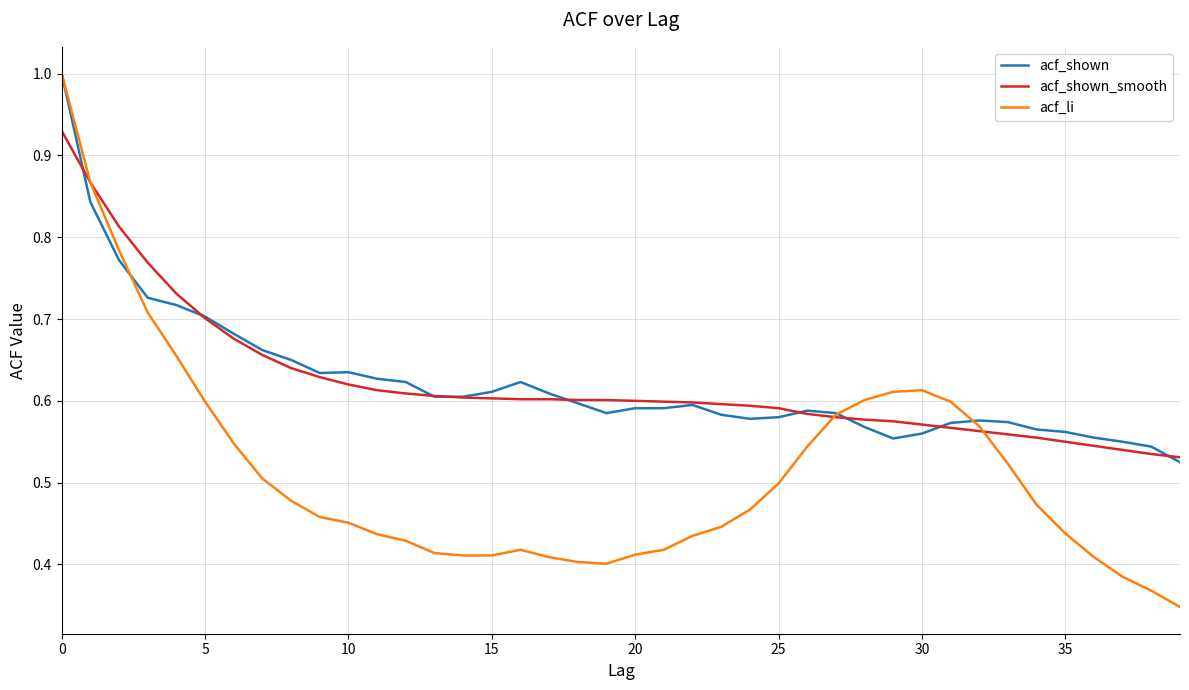

Which series has the largest range (max minus min)?

acf_li